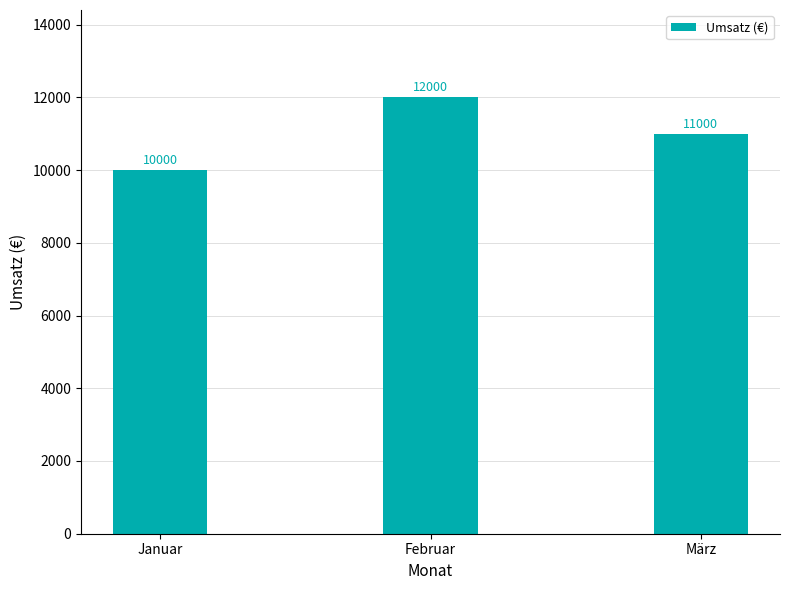

The value at Januar is 3411. True or false?

False